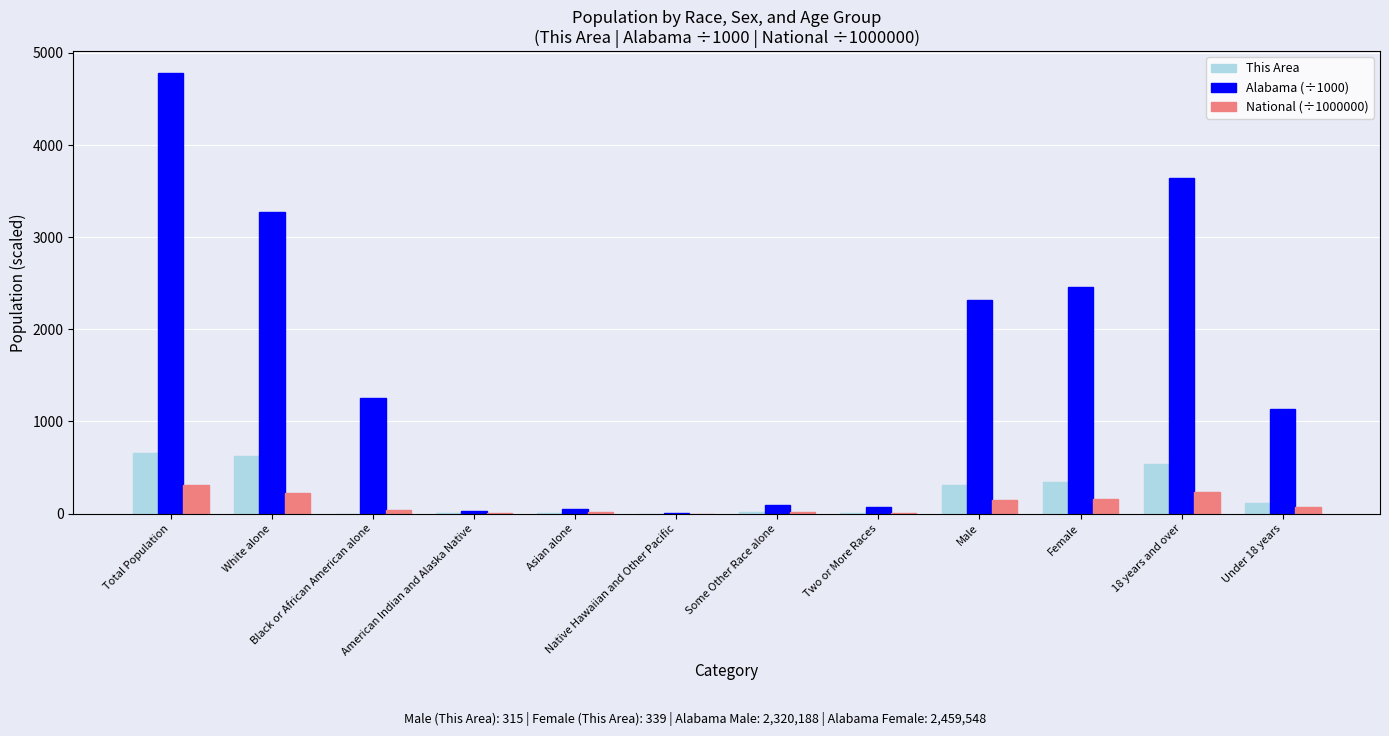

Between White alone and Male, which series saw the biggest shift?

Alabama (÷1000)